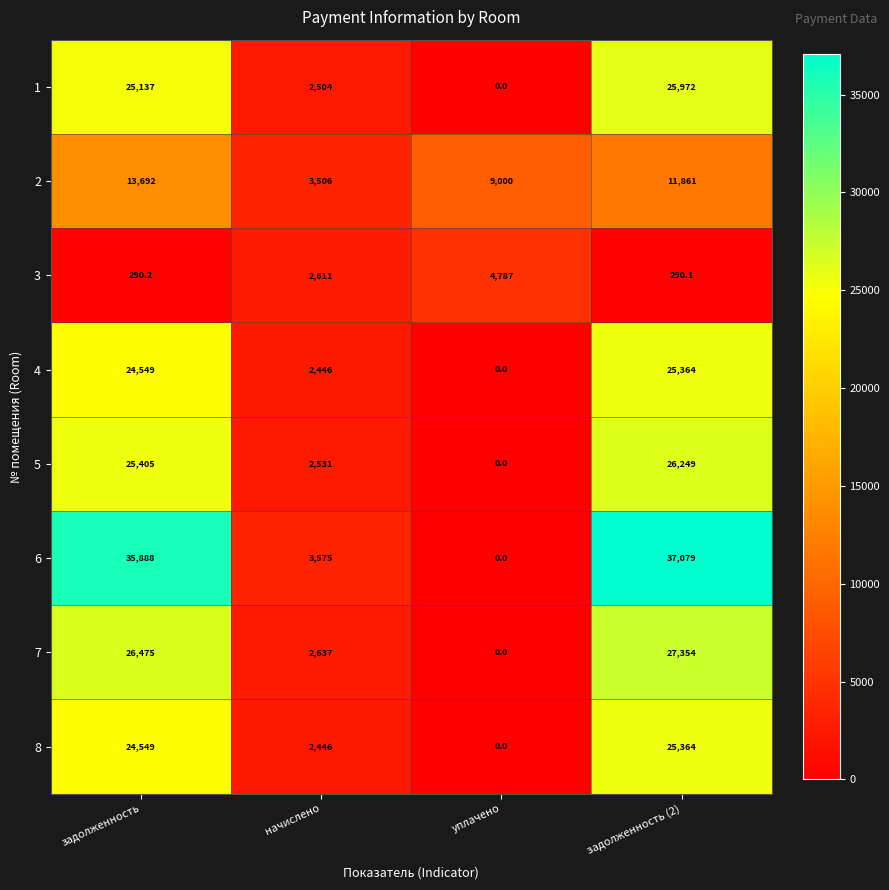

Which label corresponds to the smallest value in the chart?

уплачено